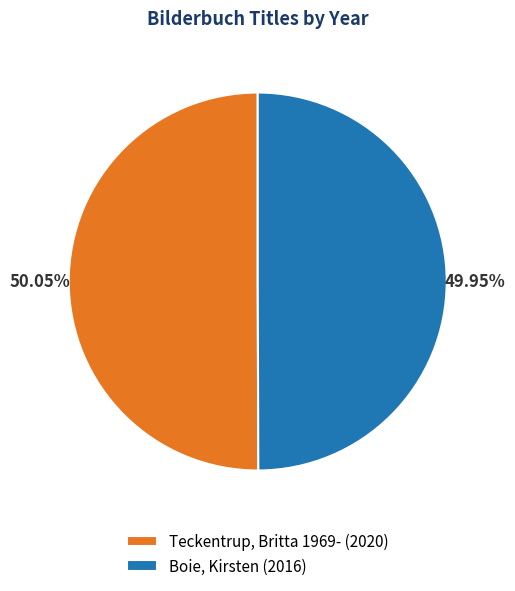

True or false: Teckentrup, Britta 1969- accounts for 38% of the total.

False